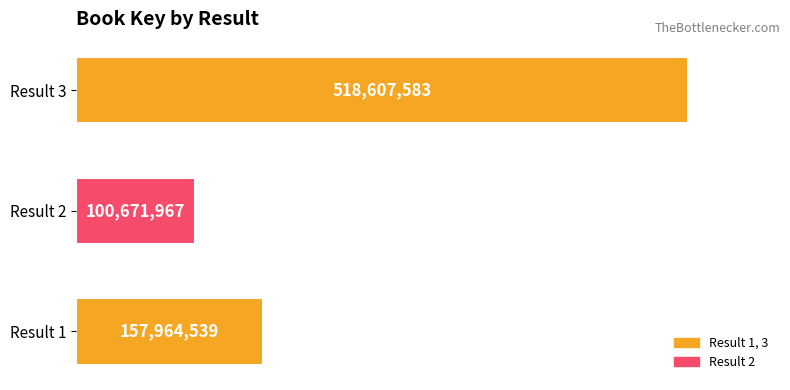

Rank the categories by value from highest to lowest.

Result 3, Result 1, Result 2